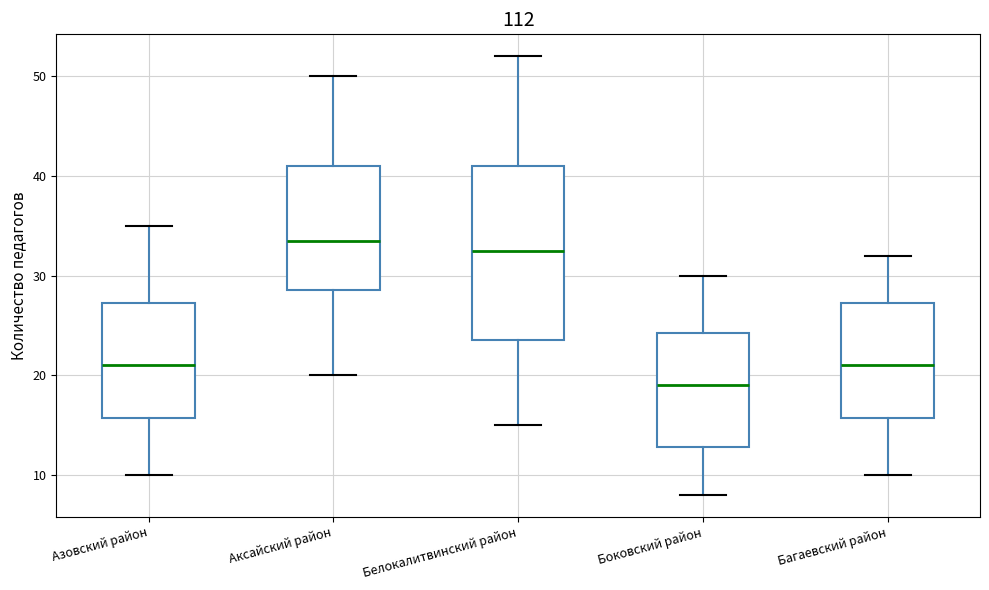

Which box is the tallest, from its lower edge to its upper edge?

Белокалитвинский район